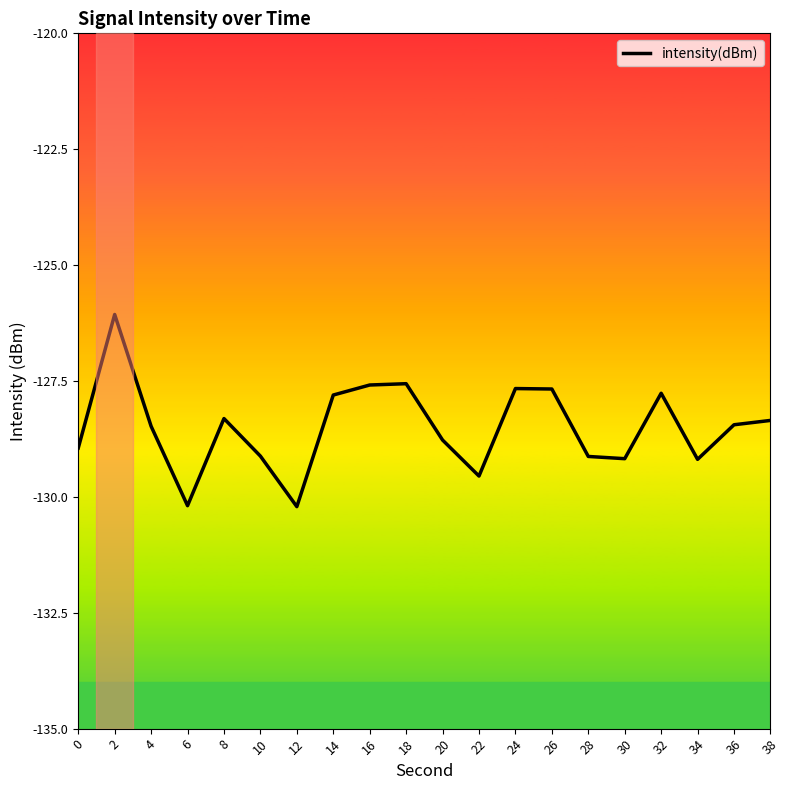

What is the greatest value displayed?

-126.1